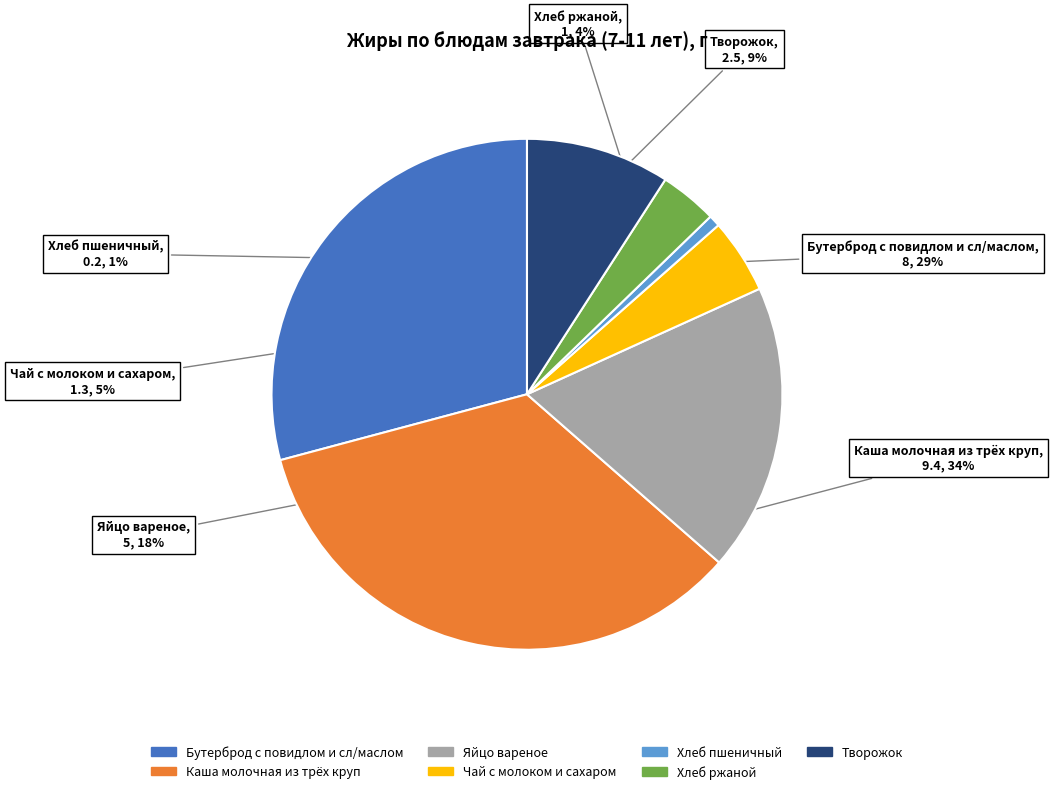

Do Бутерброд с повидлом и сл/маслом and Каша молочная из трёх круп together represent more than half of the pie?

Yes